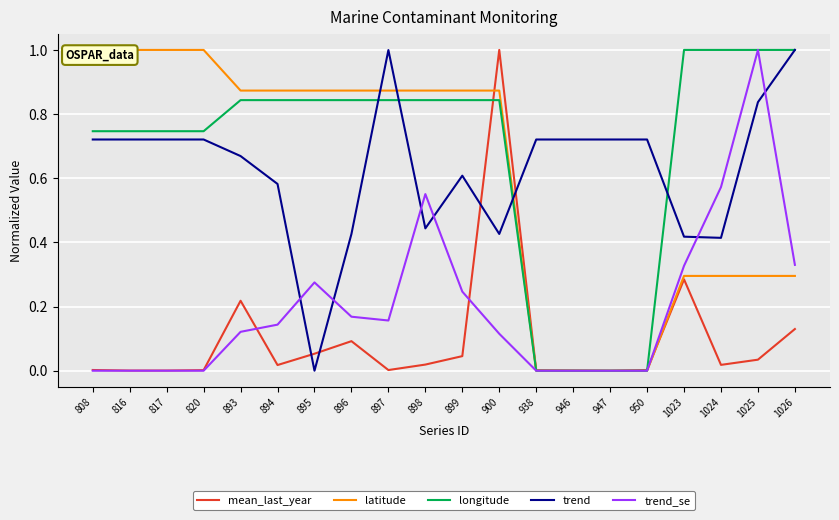

Which series has the widest spread of values?

mean_last_year